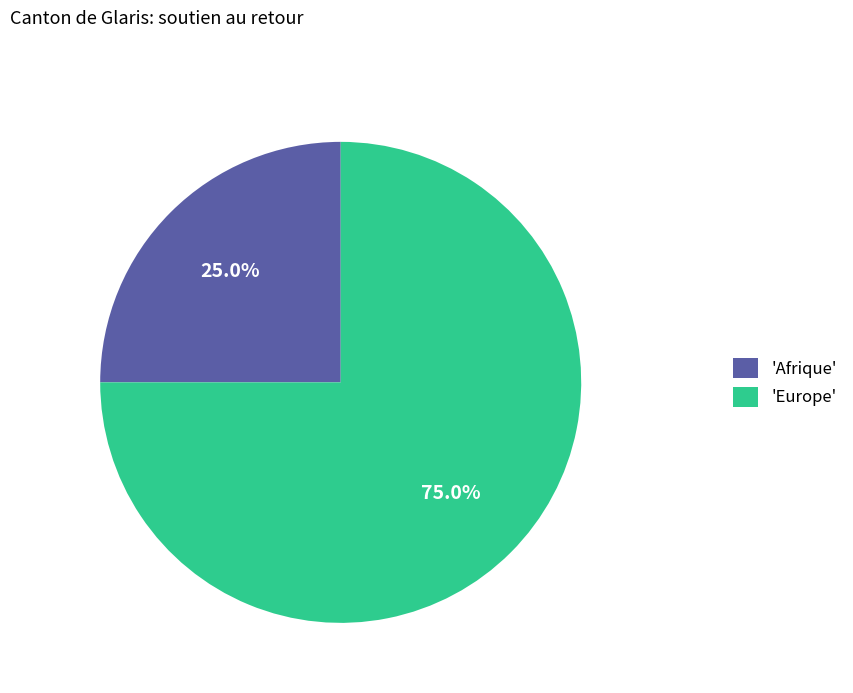

Which slice is the smallest?

'Afrique'